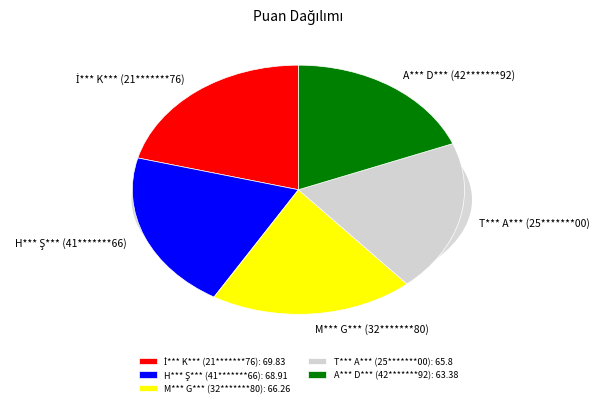

To the nearest percent, what portion does H*** Ş*** (41*******66) represent?

21%